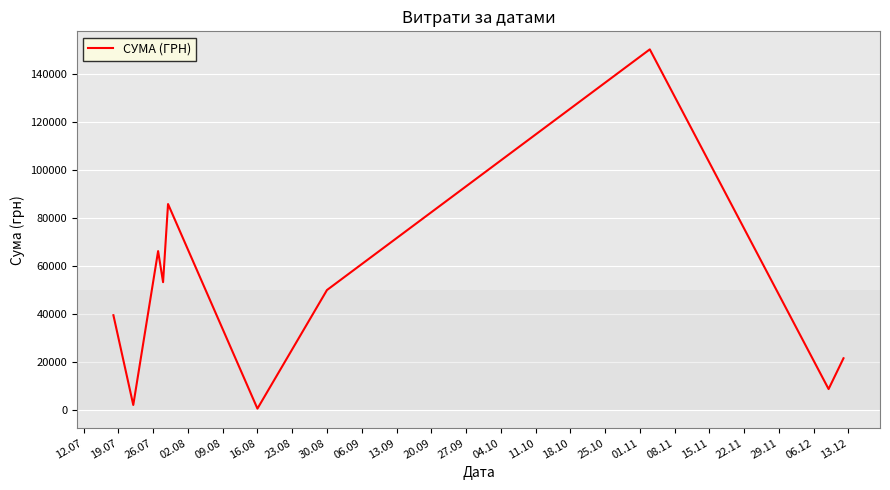

What is the difference between the maximum and minimum values?

149607.7